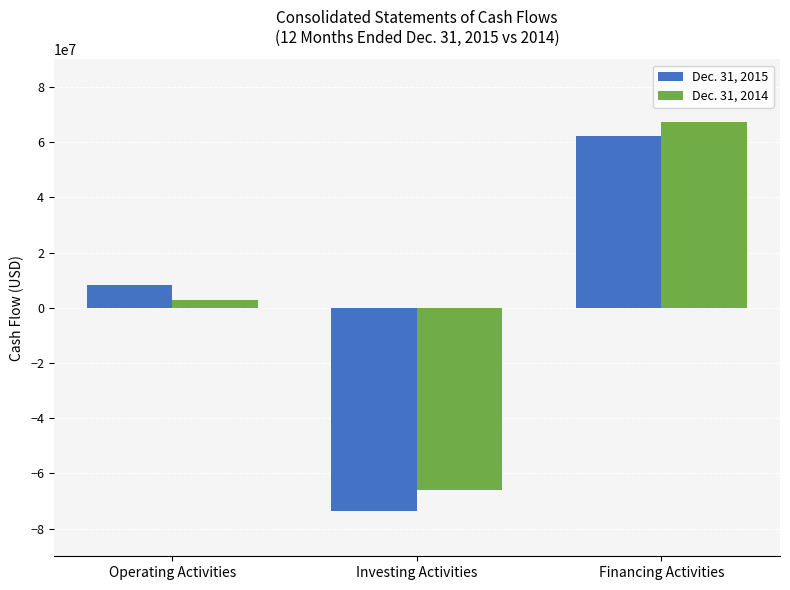

At which category is the sum across all series the highest?

Financing Activities